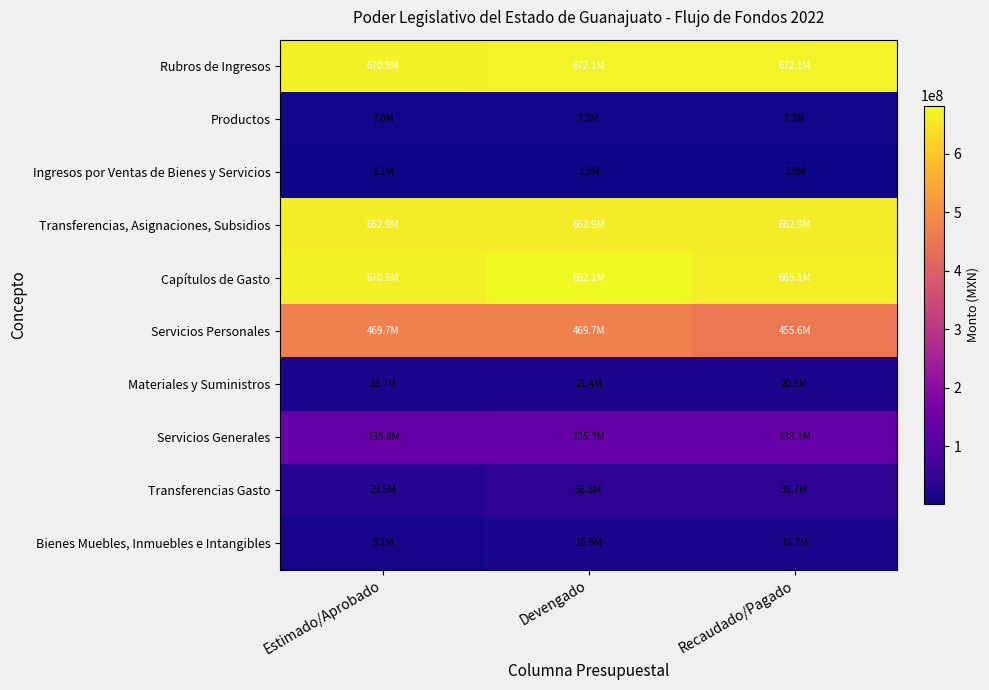

Reading left to right, extract all data points from this chart.

Rubros de Ingresos: Estimado/Aprobado=670939296.0	Devengado=672093094.1	Recaudado/Pagado=672093094.1
Productos: Estimado/Aprobado=6992000.0	Devengado=7329118.1	Recaudado/Pagado=7329118.1
Ingresos por Ventas de Bienes y Servicios: Estimado/Aprobado=1080000.0	Devengado=1896680.0	Recaudado/Pagado=1896680.0
Transferencias, Asignaciones, Subsidios: Estimado/Aprobado=662867296.0	Devengado=662867296.0	Recaudado/Pagado=662867296.0
Capítulos de Gasto: Estimado/Aprobado=670939296.0	Devengado=682059902.0	Recaudado/Pagado=665064937.6
Servicios Personales: Estimado/Aprobado=469686217.0	Devengado=469686217.0	Recaudado/Pagado=455613839.9
Materiales y Suministros: Estimado/Aprobado=18697054.0	Devengado=21364357.1	Recaudado/Pagado=20914085.6
Servicios Generales: Estimado/Aprobado=135843876.0	Devengado=135349848.4	Recaudado/Pagado=133104143.3
Transferencias Gasto: Estimado/Aprobado=29548305.0	Devengado=38751568.0	Recaudado/Pagado=38743259.3
Bienes Muebles, Inmuebles e Intangibles: Estimado/Aprobado=9091844.0	Devengado=16907911.5	Recaudado/Pagado=16689609.4